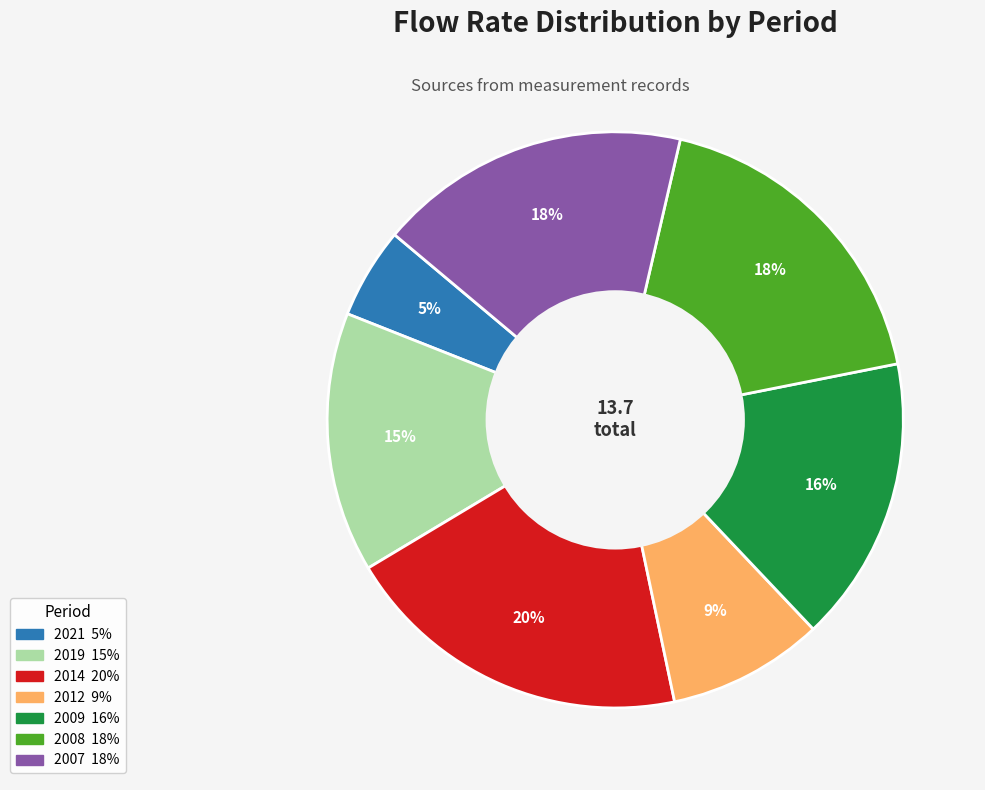

Combined, do 2008 and 2007 account for over 50%?

No